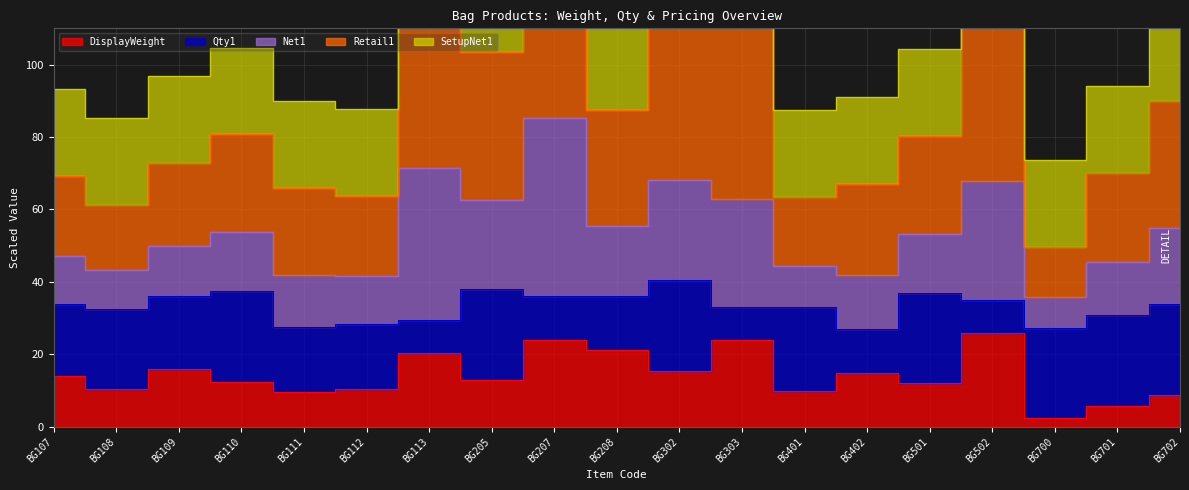

Does the chart have visible grid lines?

Yes